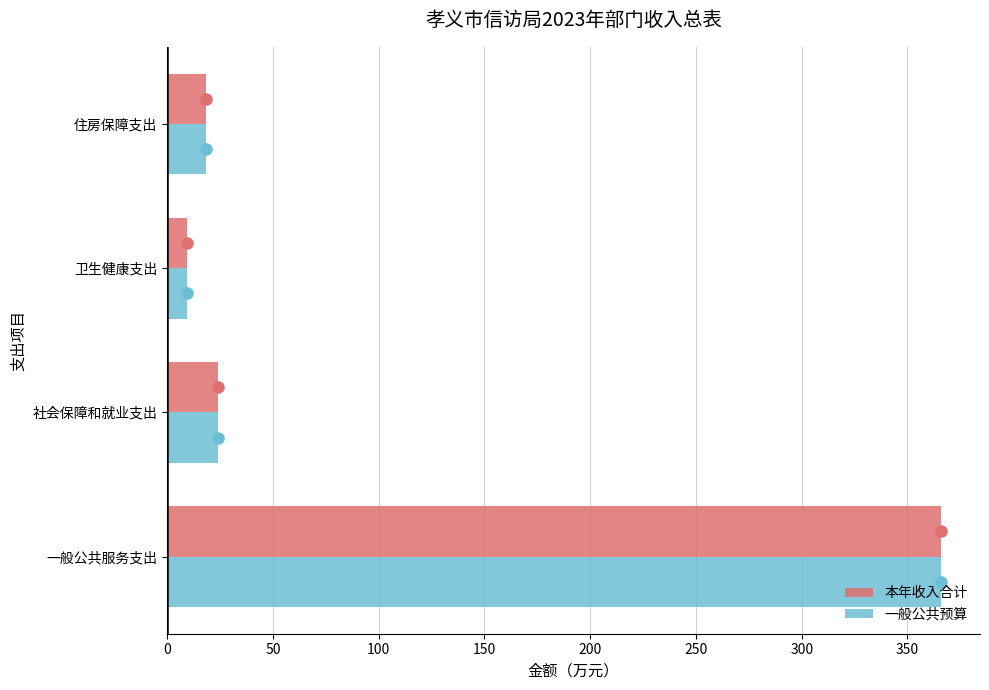

Count the number of categories in the chart.

4